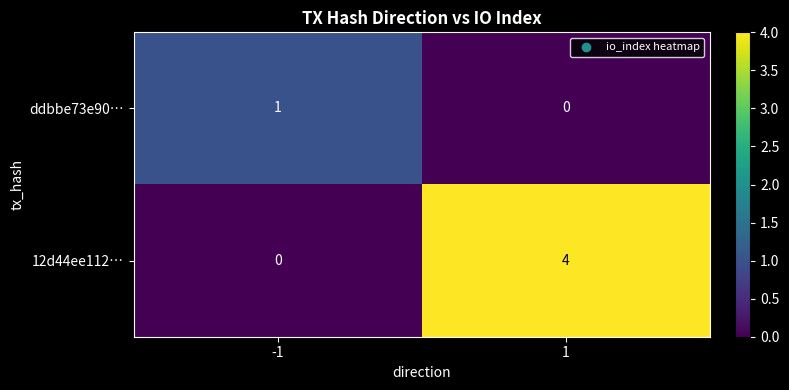

Is it true that ddbbe73e90… equals 0 at 1?

True